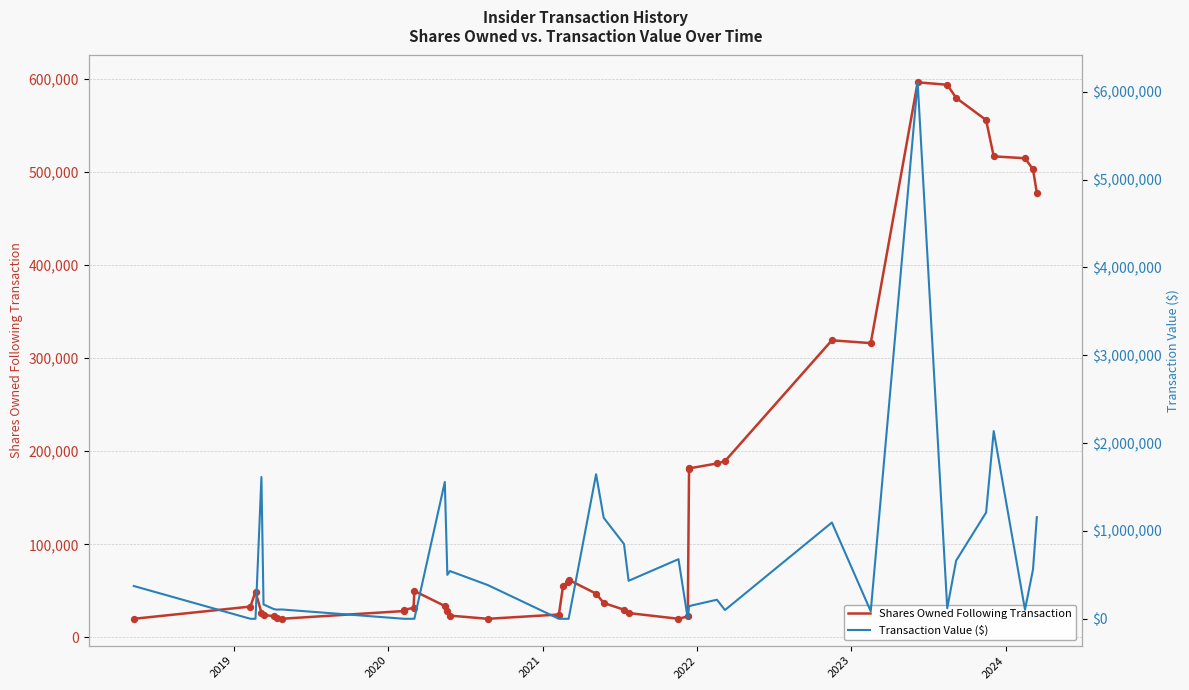

Which series contains the lowest Y value?

Transaction Value ($)